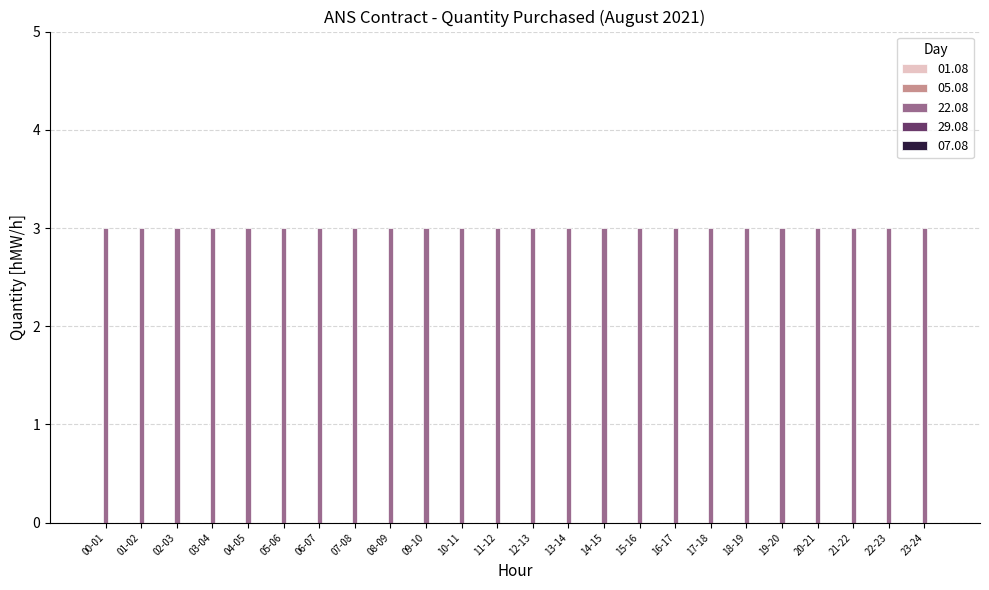

Which series has the largest range (max minus min)?

01.08